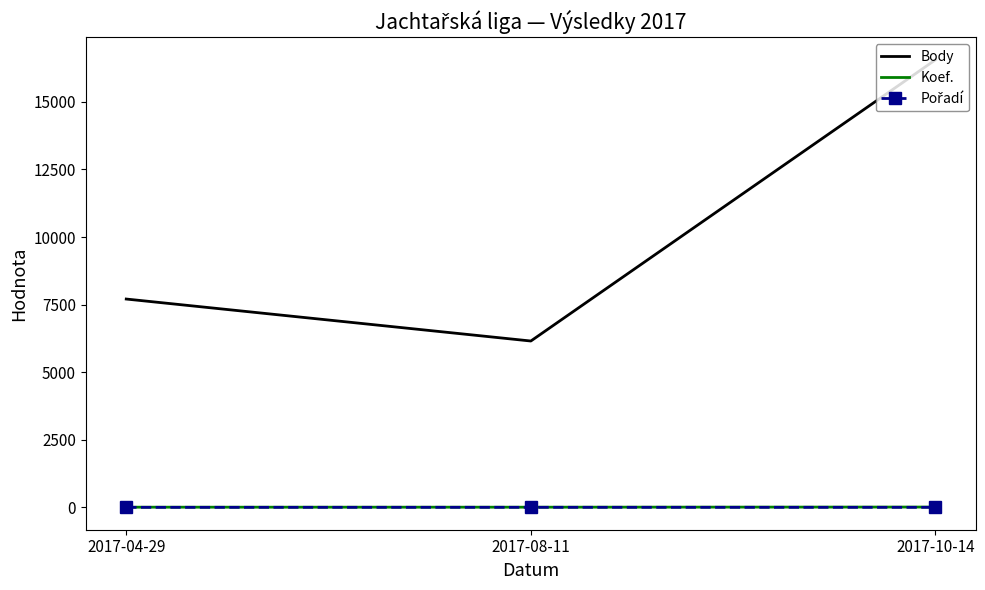

Which series has the largest range (max minus min)?

Body